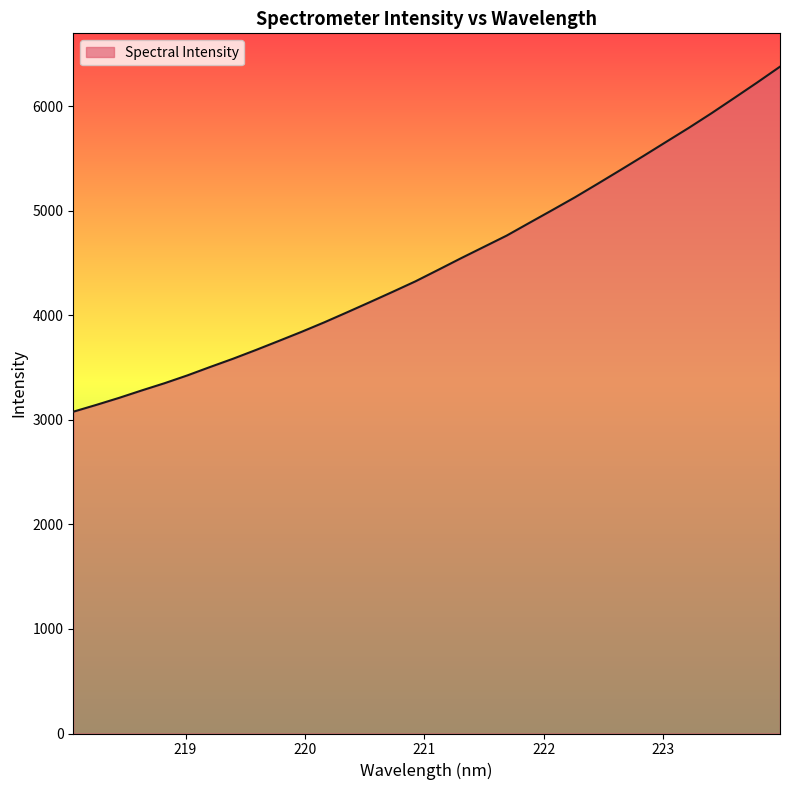

What is the average value?

4504.6